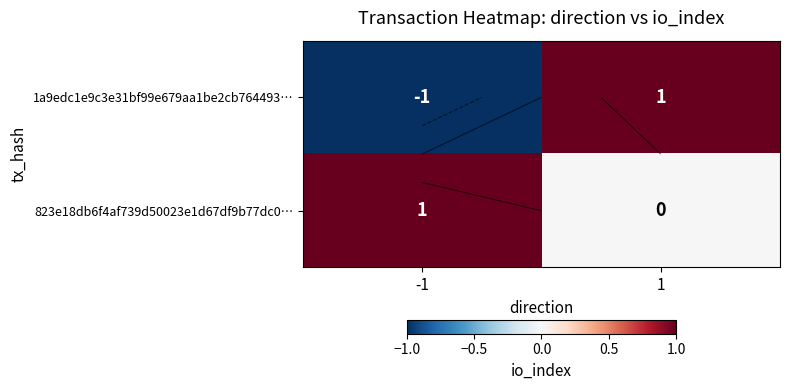

How many data points in 823e18db6f4af739d50023e1d67df9b77dc0… are less than 1?

1